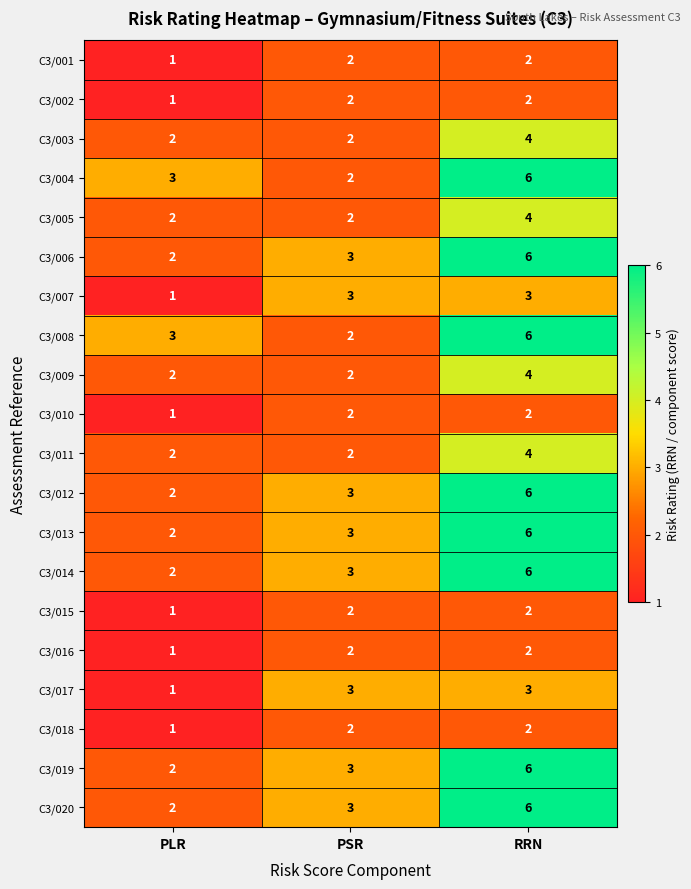

Count the C3/020 values in the range 2 to 6.

3